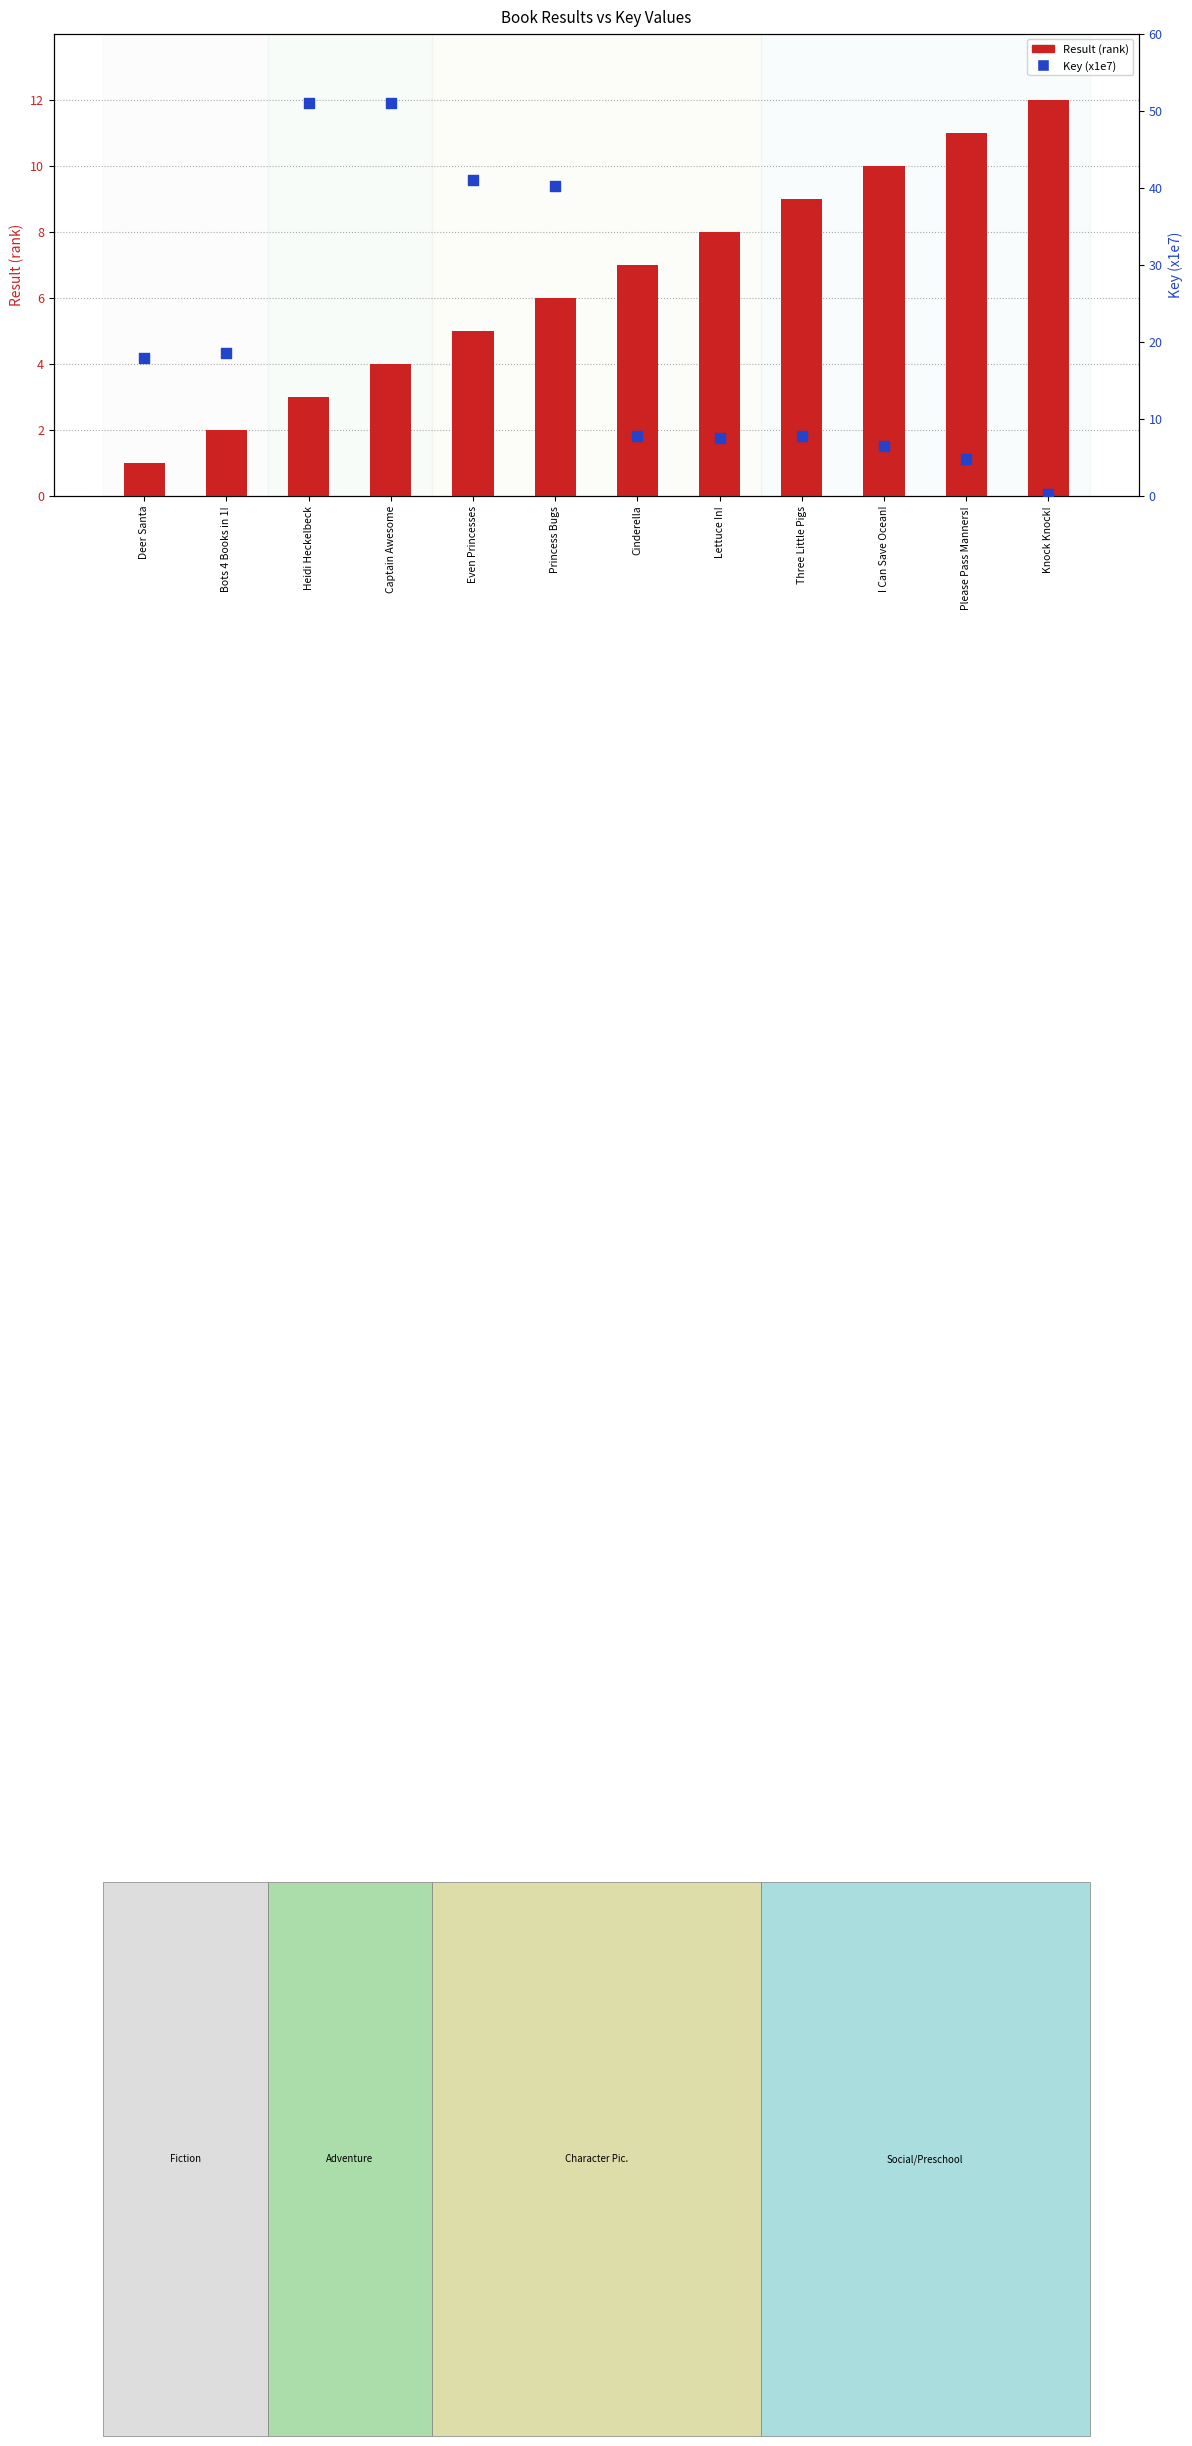

Is the value of Result (rank) at Even Princesses greater than the value of Key (x1e7) at I Can Save Ocean!?

No